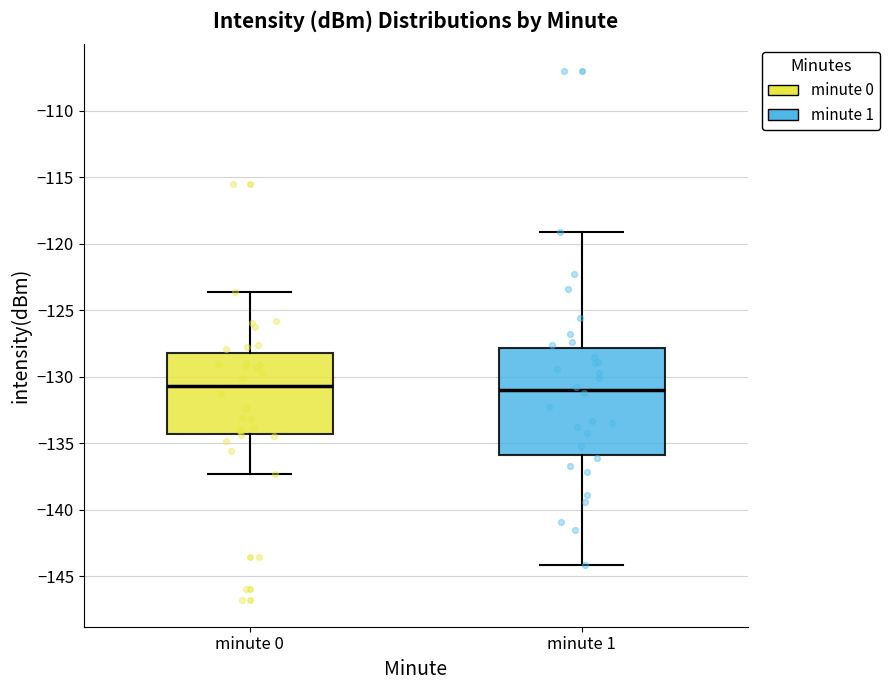

Reading left to right, read every box against the y-axis: the position of its median line, the range the box covers, and the ends of its whiskers. The values are not printed on the chart, so give them approximately, as read against the axis.

minute 0: median -130.5, box -134.5 to -128.0, whiskers -137.5 to -123.5
minute 1: median -131.0, box -136.0 to -128.0, whiskers -144.0 to -119.0